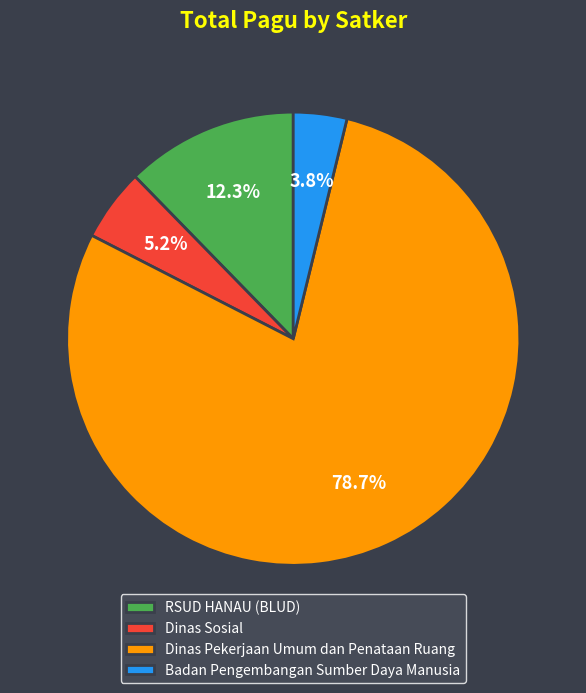

How many slices are in this pie chart?

4